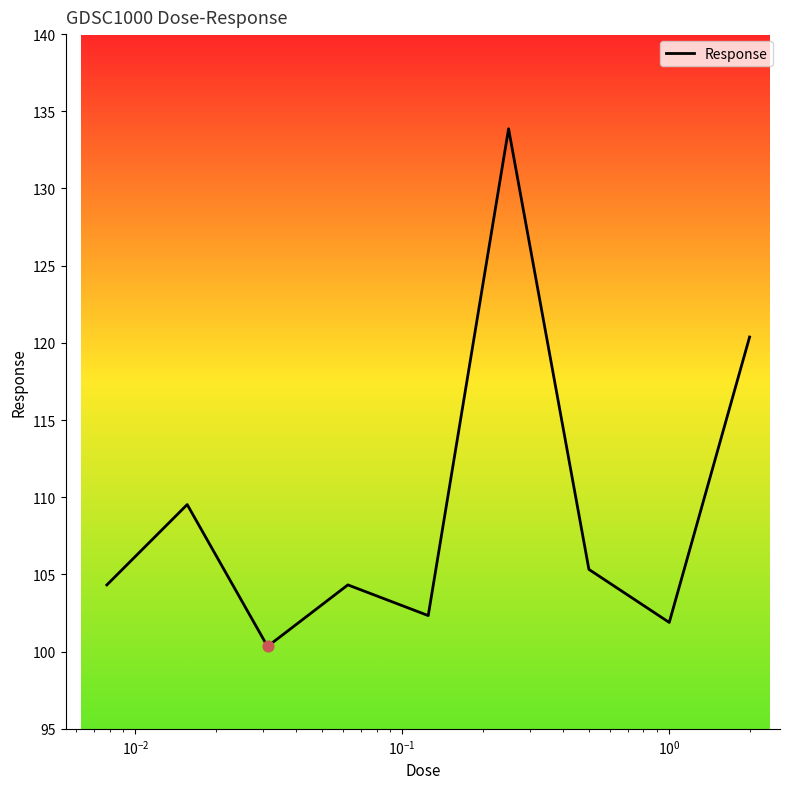

What is the greatest value displayed?

133.9